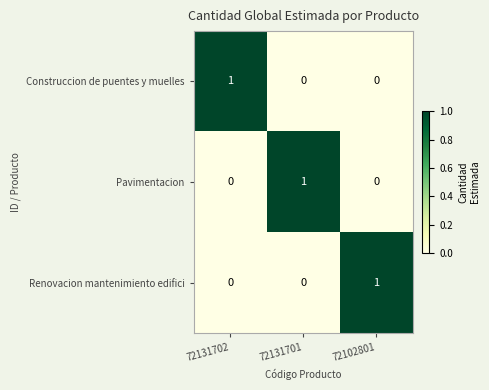

Which category has the highest value in the Construccion de puentes y muelles series?

72131702